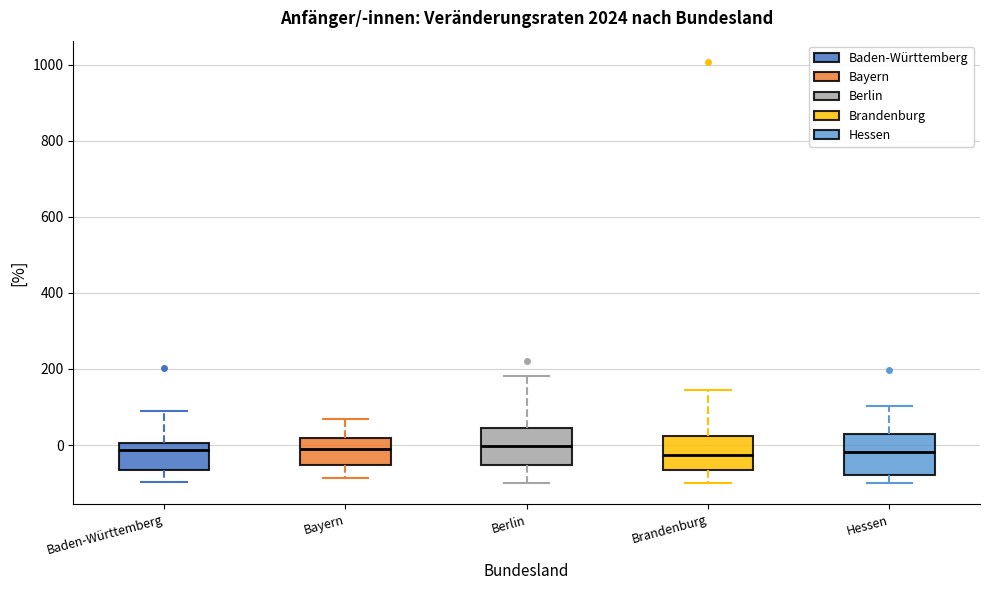

Reading left to right, read every box against the y-axis: the position of its median line, the range the box covers, and the ends of its whiskers. The values are not printed on the chart, so give them approximately, as read against the axis.

Baden-Württemberg: median -20, box -60 to 0, whiskers -100 to 100
Bayern: median 0, box -60 to 20, whiskers -80 to 60
Berlin: median 0, box -60 to 40, whiskers -100 to 180
Brandenburg: median -20, box -60 to 20, whiskers -100 to 140
Hessen: median -20, box -80 to 20, whiskers -100 to 100